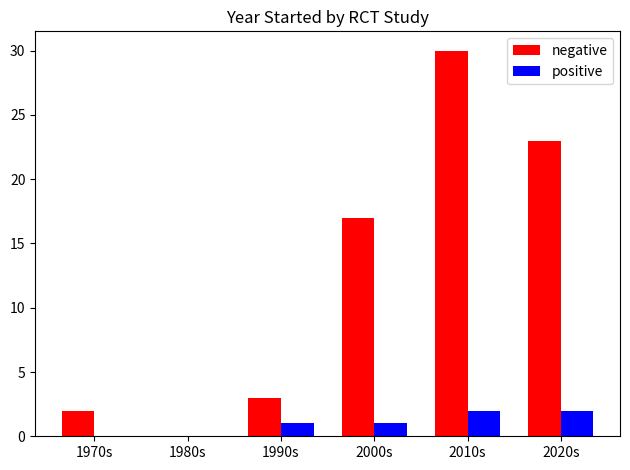

Reading left to right, extract all data points from this chart.

negative: 2	0	3	17	30	23
positive: 0	0	1	1	2	2